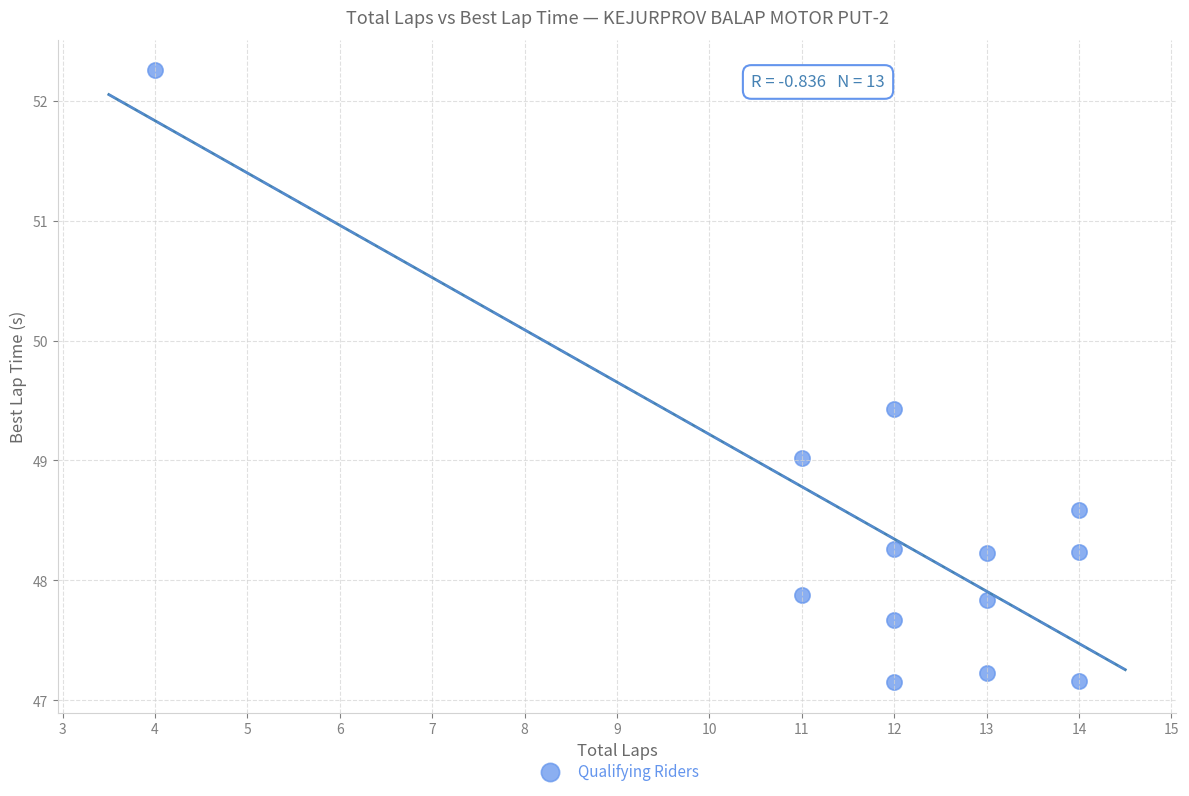

What is the range of X values (max minus min)?

10.0